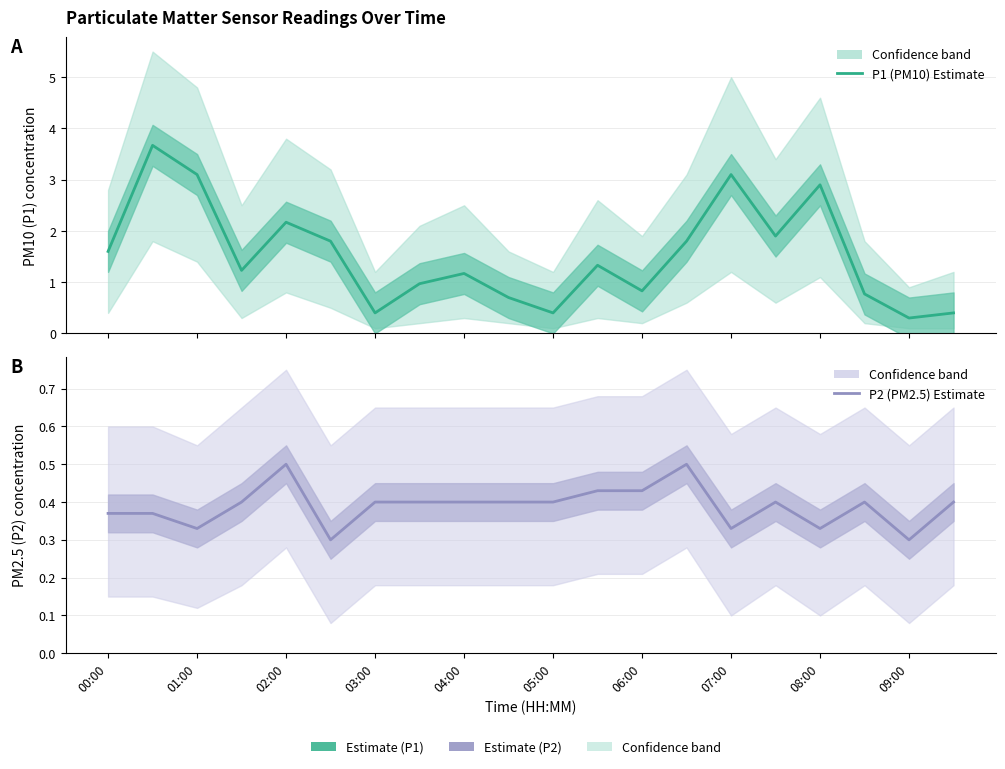

What is the difference between the maximum and minimum values in the P1 (PM10) Estimate series?

3.4